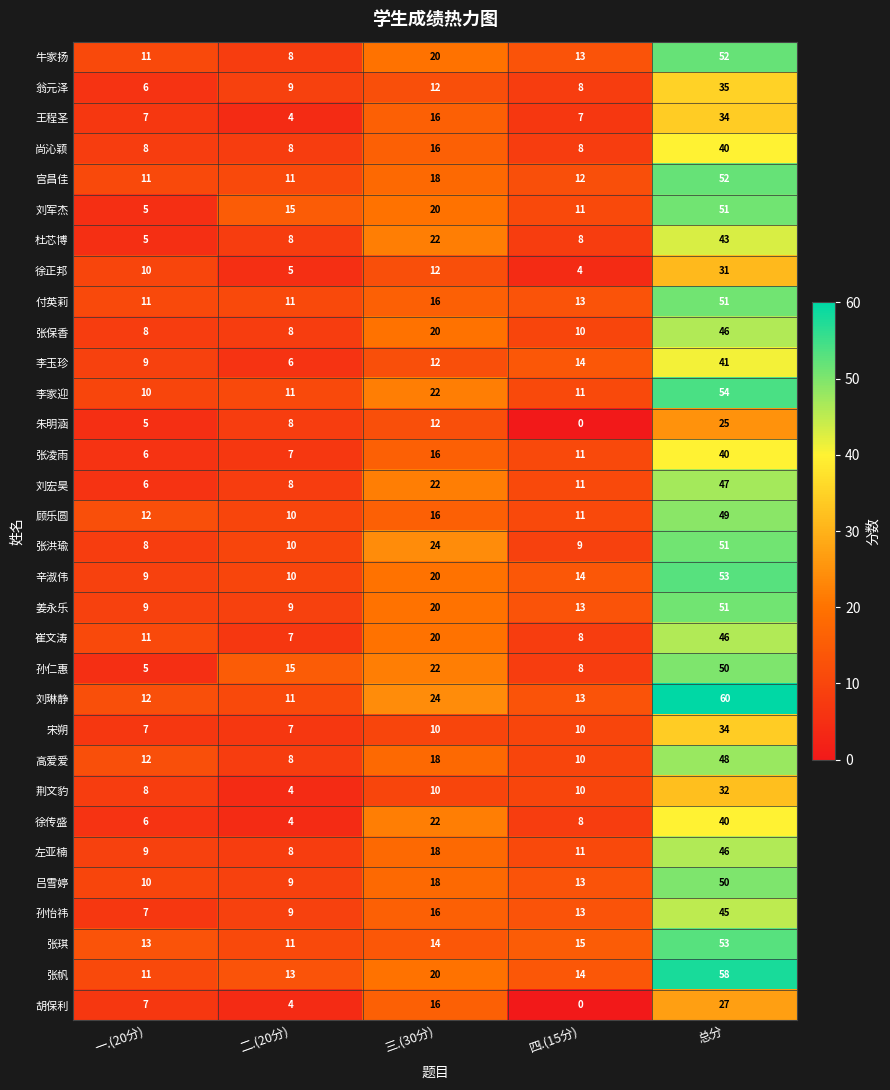

List the labels in order of 翁元泽 value, largest first.

总分, 三.(30分), 二.(20分), 四.(15分), 一.(20分)